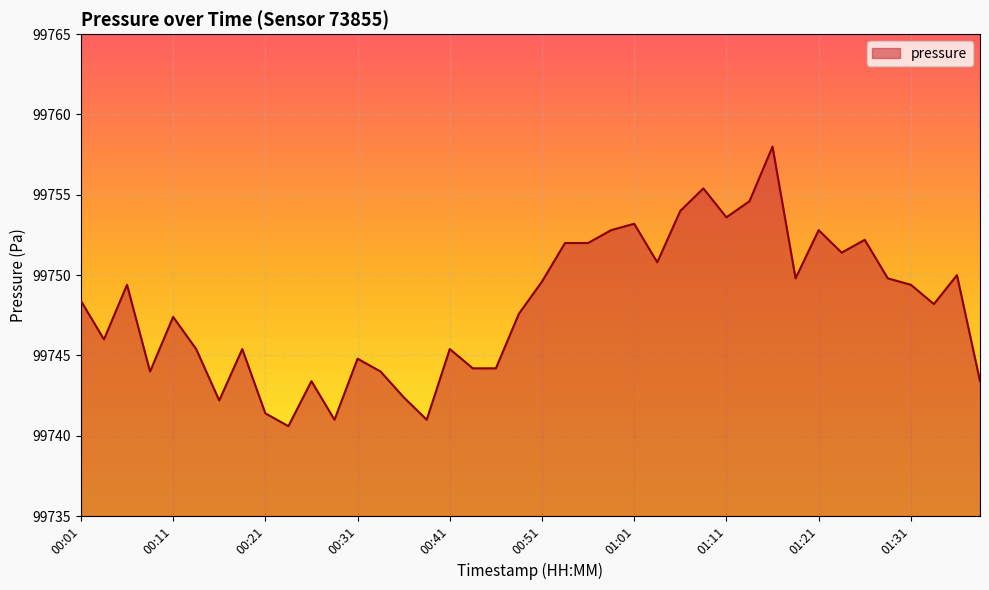

What is the difference between the maximum and minimum values?

17.4